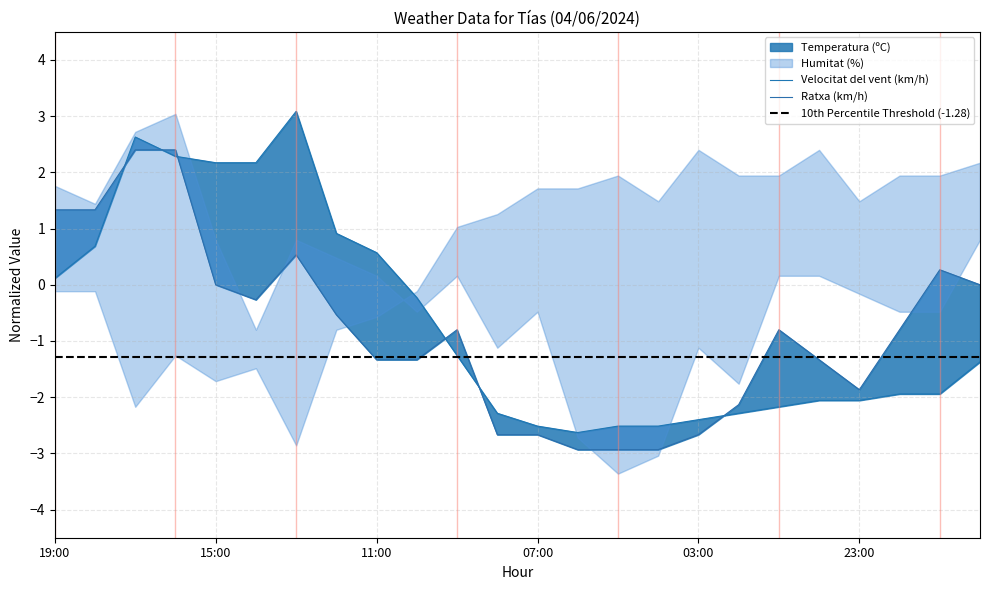

At 00:00, list the series in order from largest to smallest.

Ratxa (km/h), Temperatura (ºC)